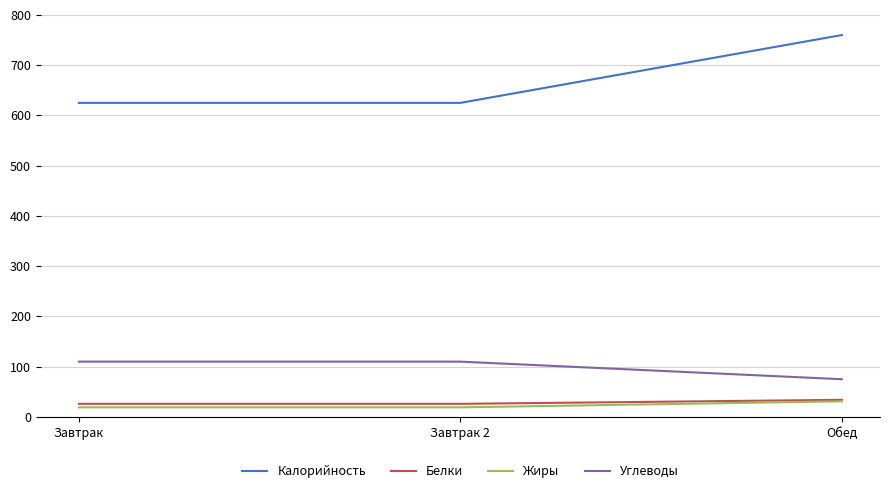

Does the chart have visible grid lines?

Yes